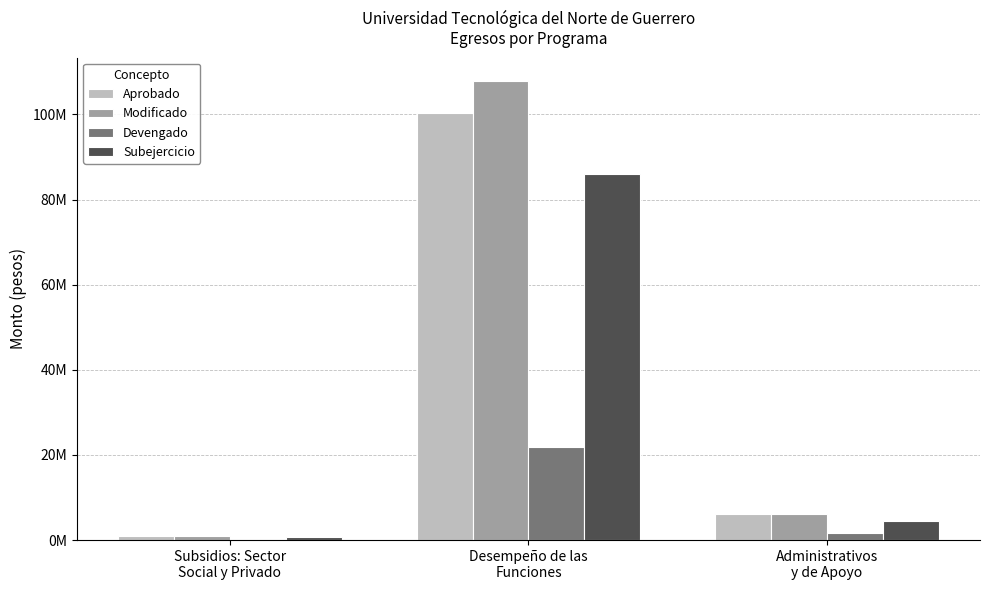

What is the sum of all Aprobado values?

107307551.0